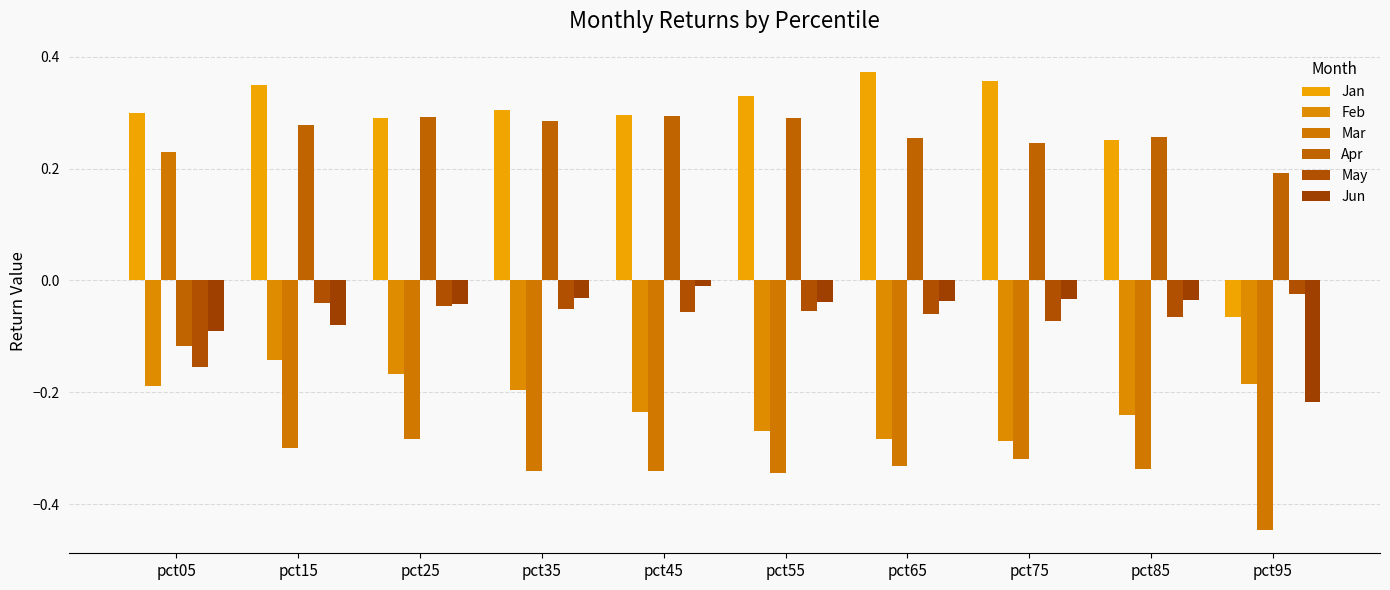

Which series has the largest range (max minus min)?

Mar